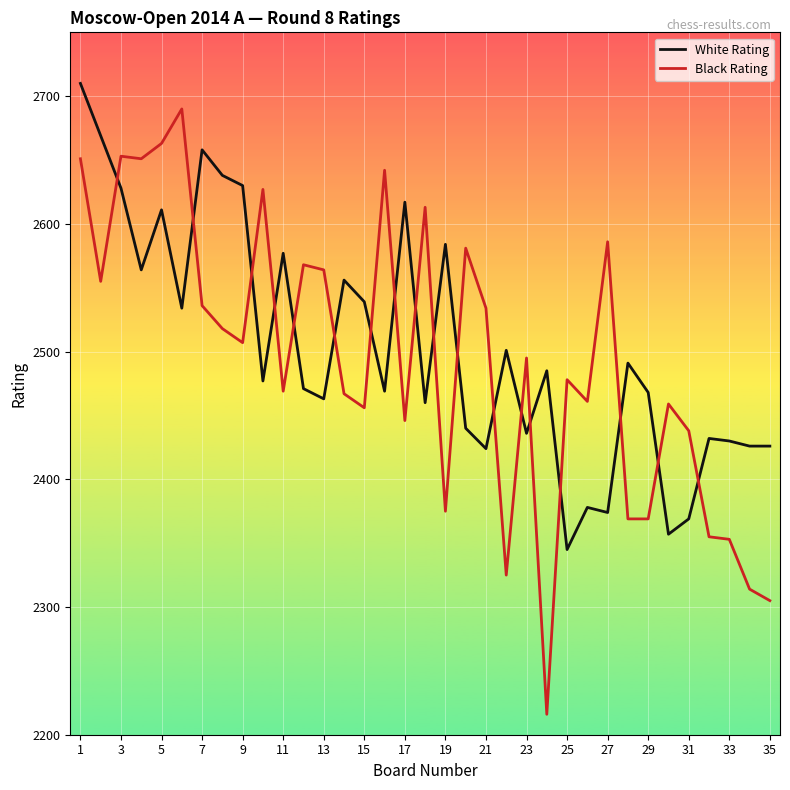

Which series has the largest range (max minus min)?

Black Rating